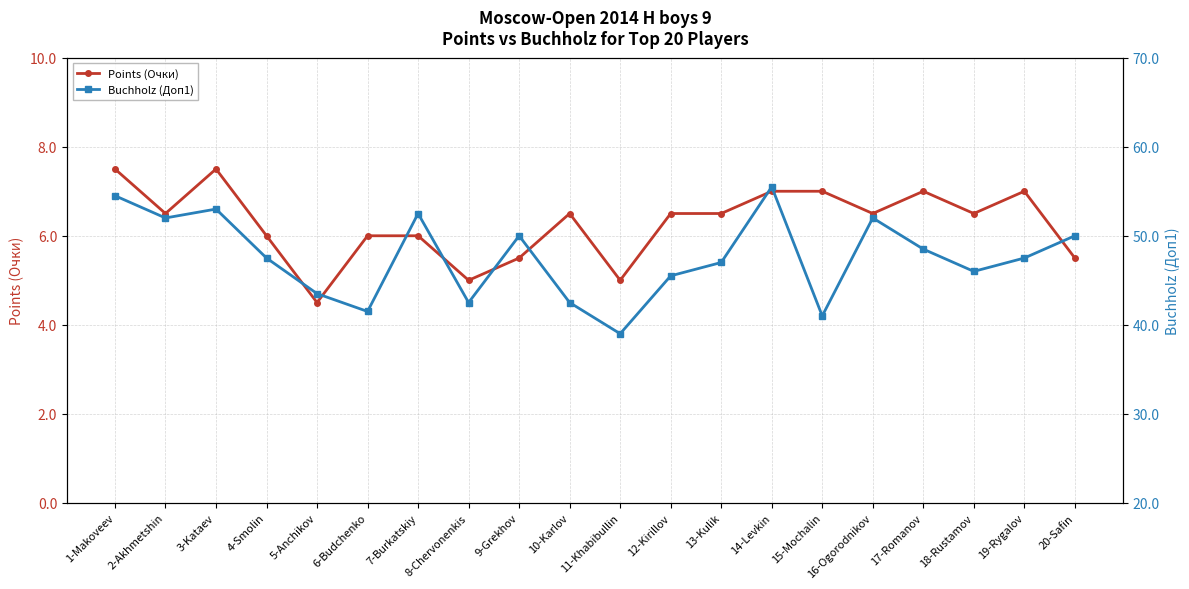

The value of Points (Очки) at 20-Safin is 5.5. True or false?

True